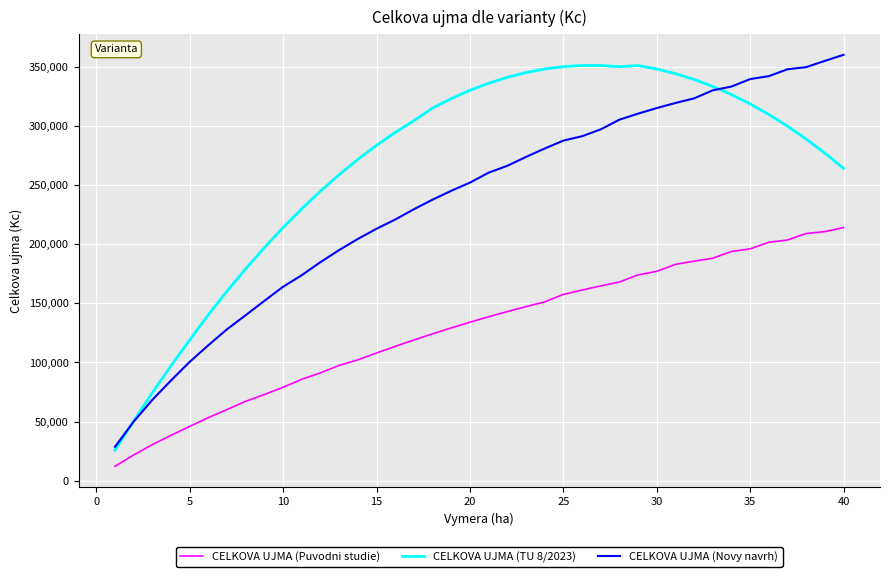

What is the minimum value shown in the chart?

12200